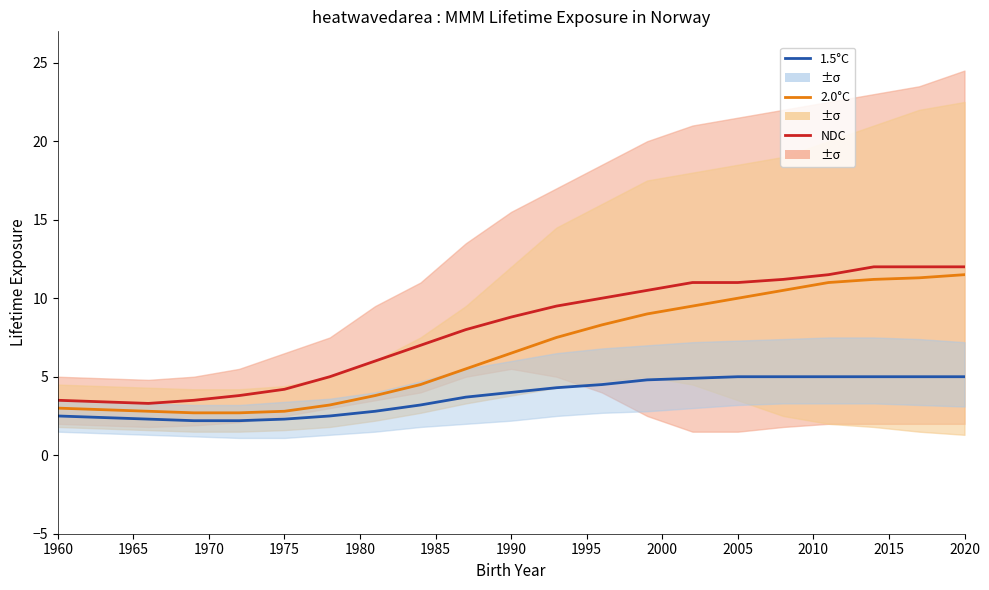

What is the highest value of the 1.5°C series?

5.0